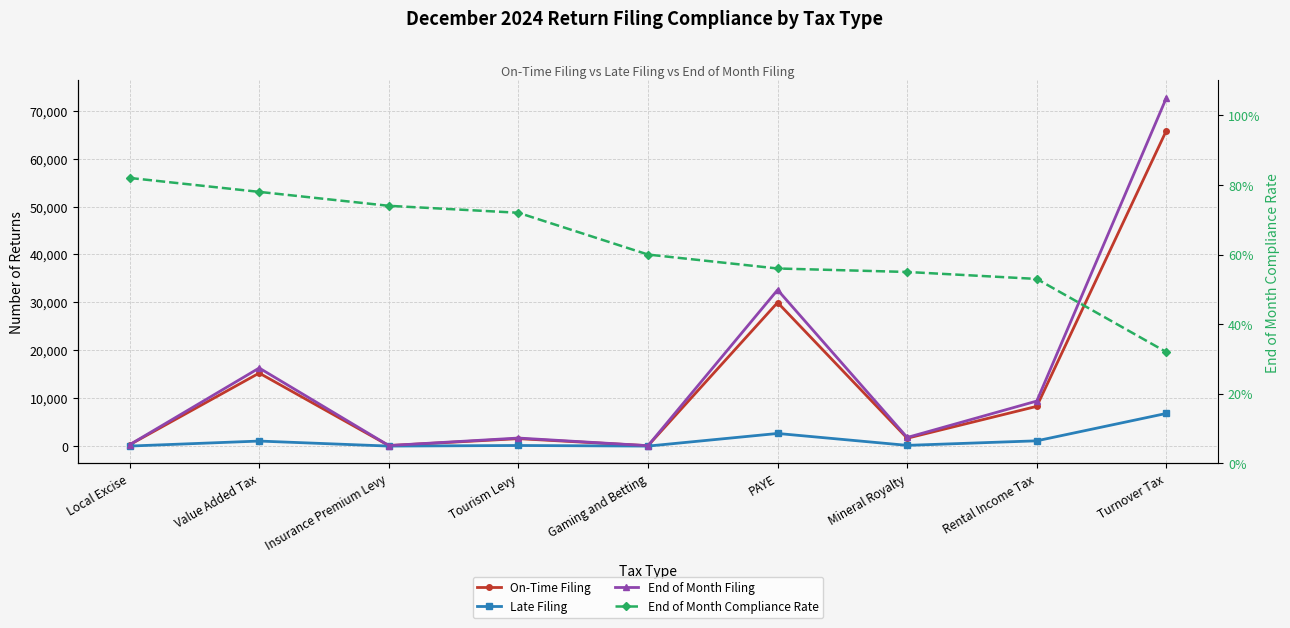

Between Gaming and Betting and Turnover Tax, which series saw the biggest shift?

End of Month Filing